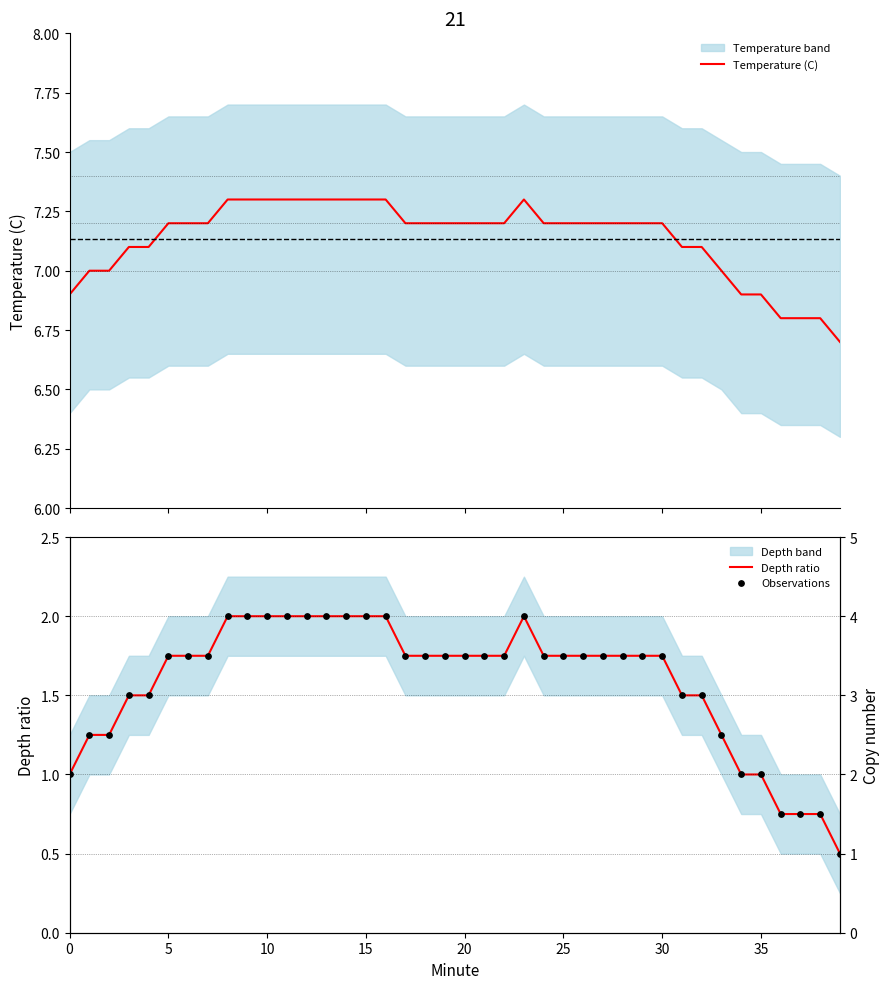

Which series has the largest Y range (max minus min)?

Depth ratio